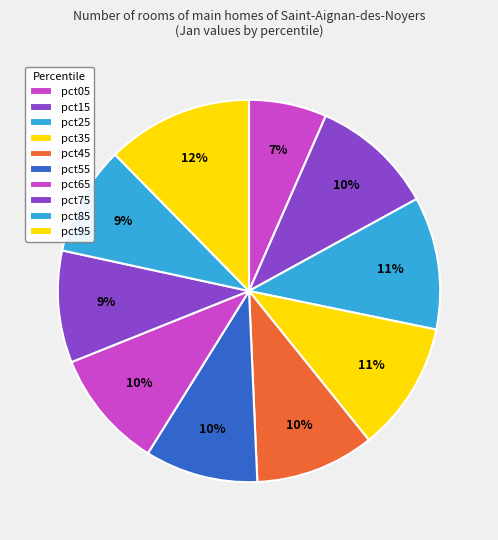

How many slices are in this pie chart?

10